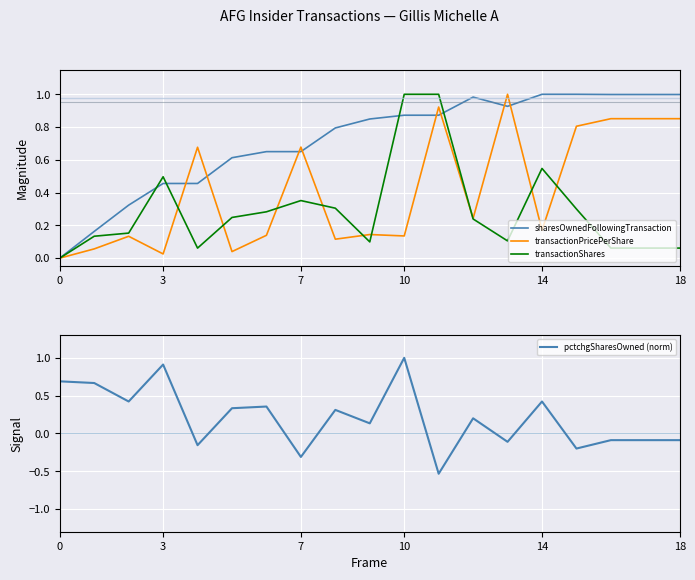

The pctchgSharesOwned (norm) series shows 1.0 at 10. True or false?

True